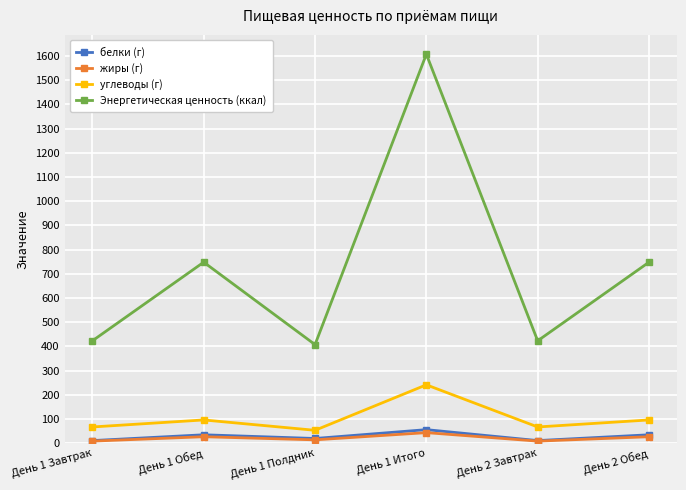

True or false: Энергетическая ценность (ккал) and жиры (г) cross at least once.

False